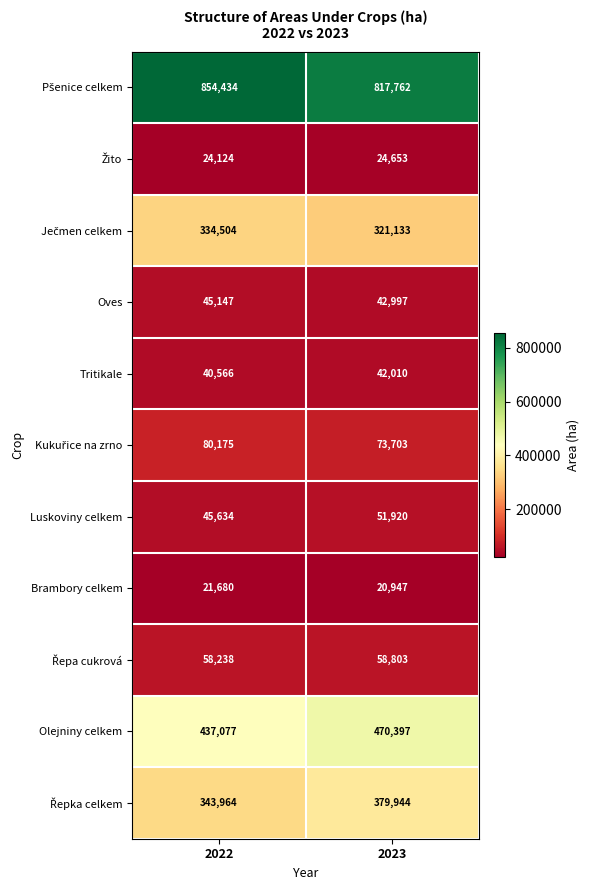

Is it true that Brambory celkem equals 8868 at 2022?

False